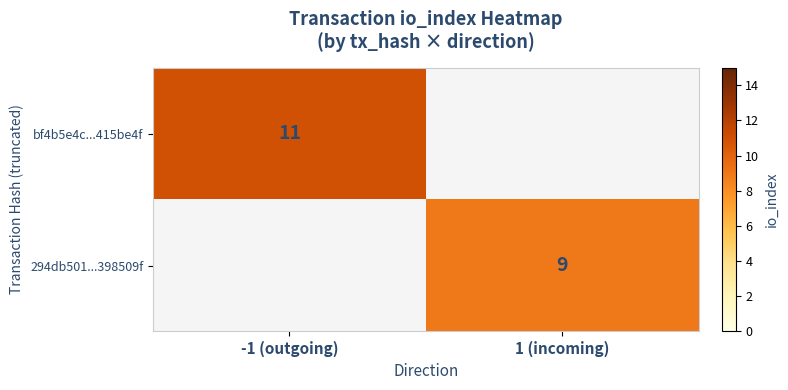

The bf4b5e4c...415be4f series shows 11 at -1 (outgoing). True or false?

True